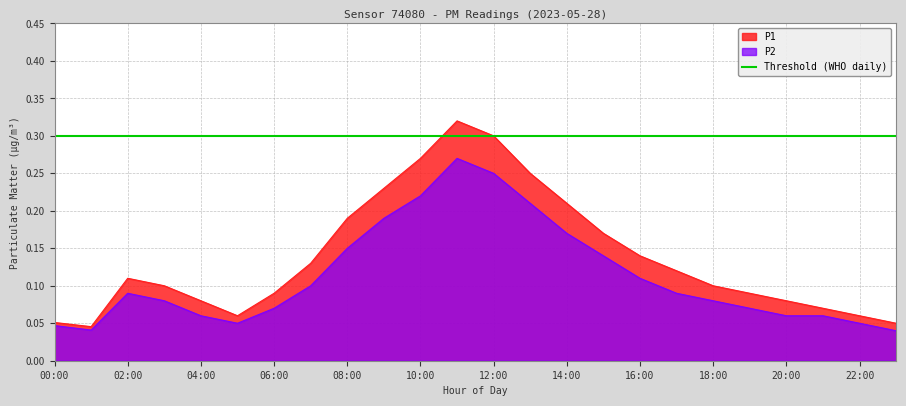

What is the sum of the P2 values at 18:00 and 17:00?

0.2